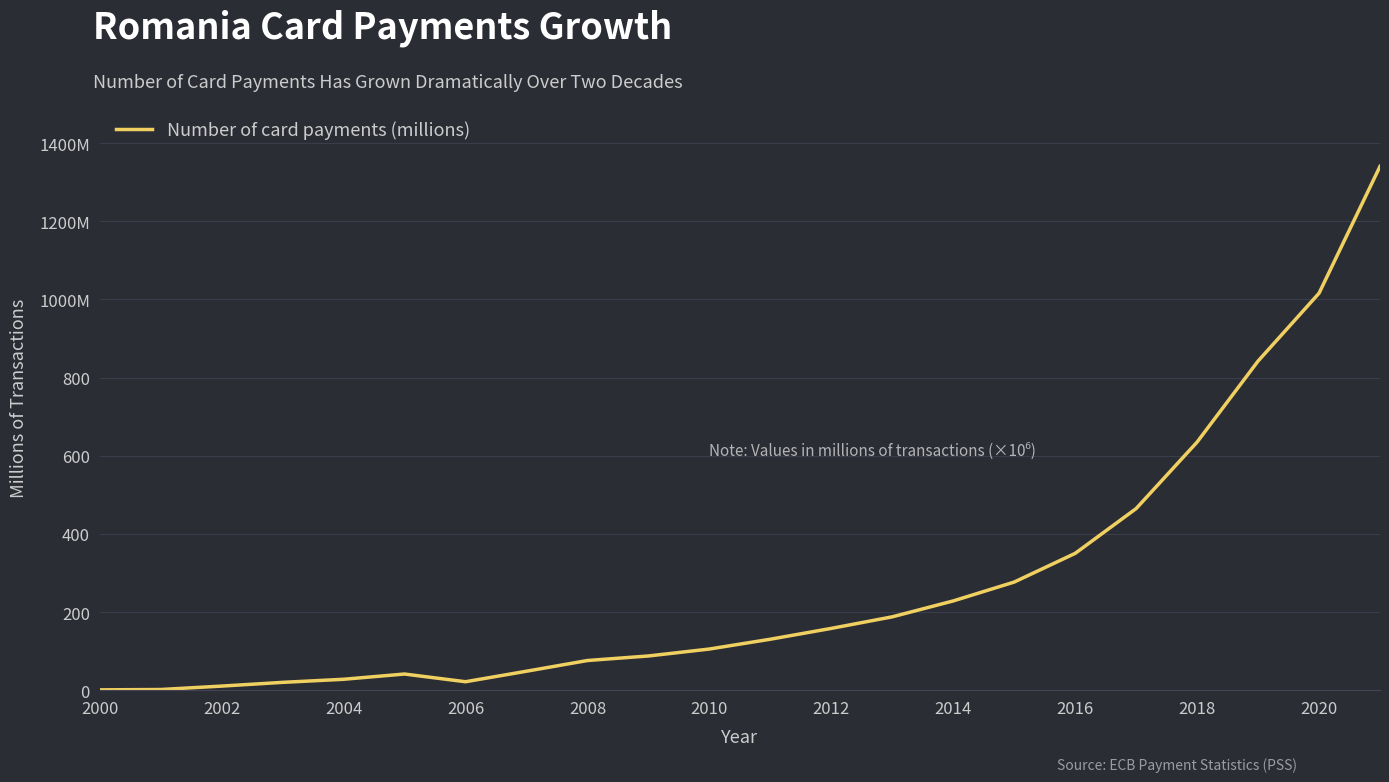

Does the chart have visible grid lines?

Yes